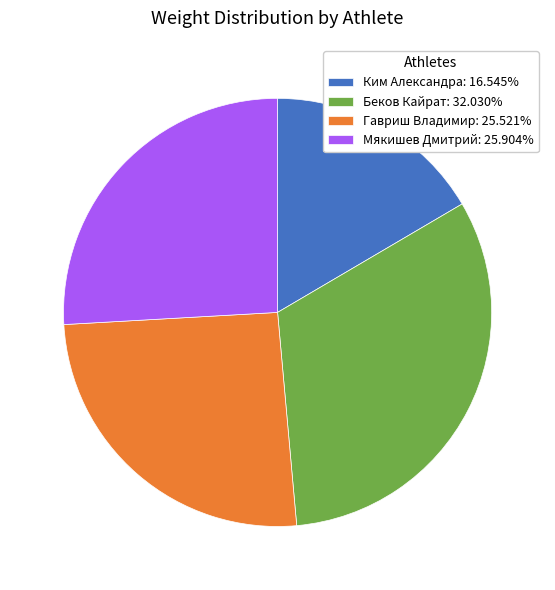

Which slice is the smallest?

Ким Александра